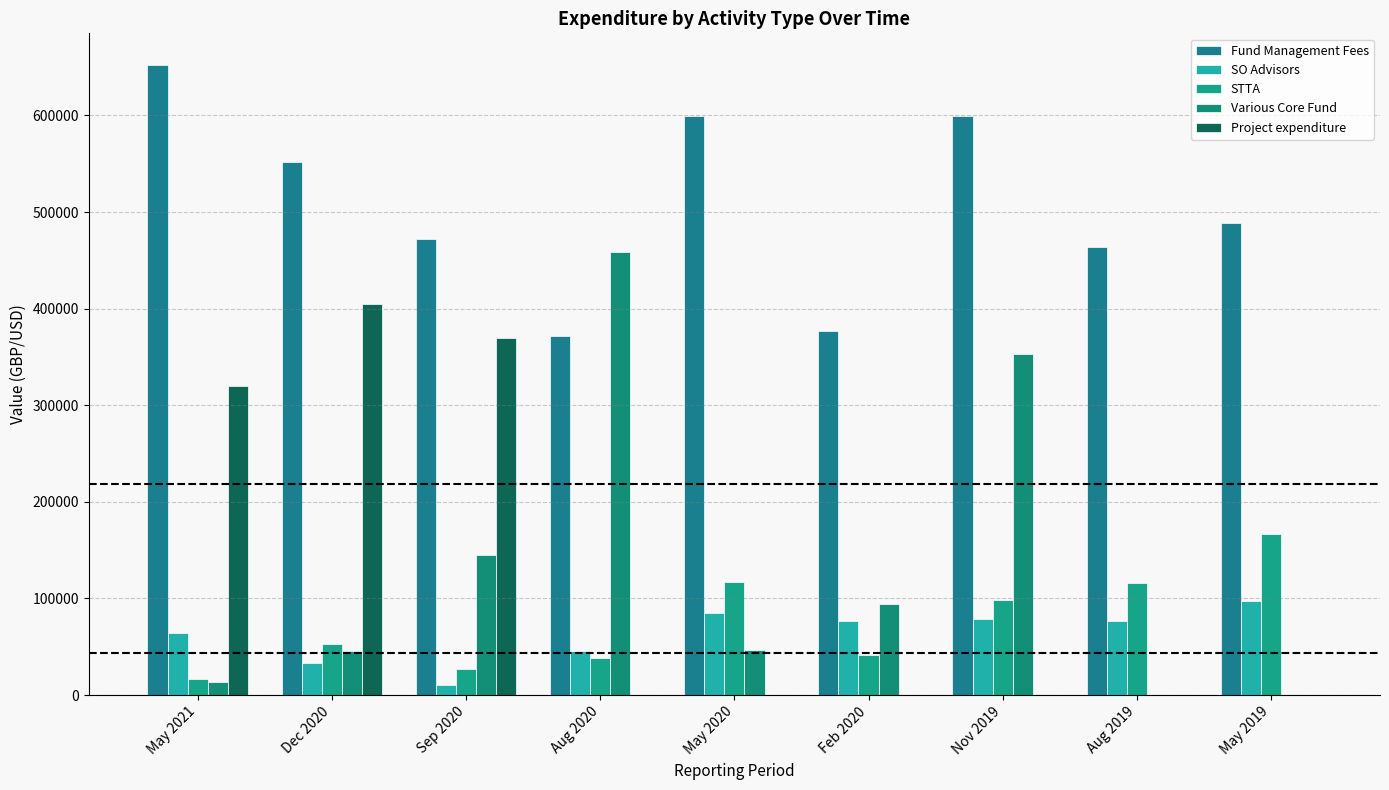

How many series are shown in this chart?

5